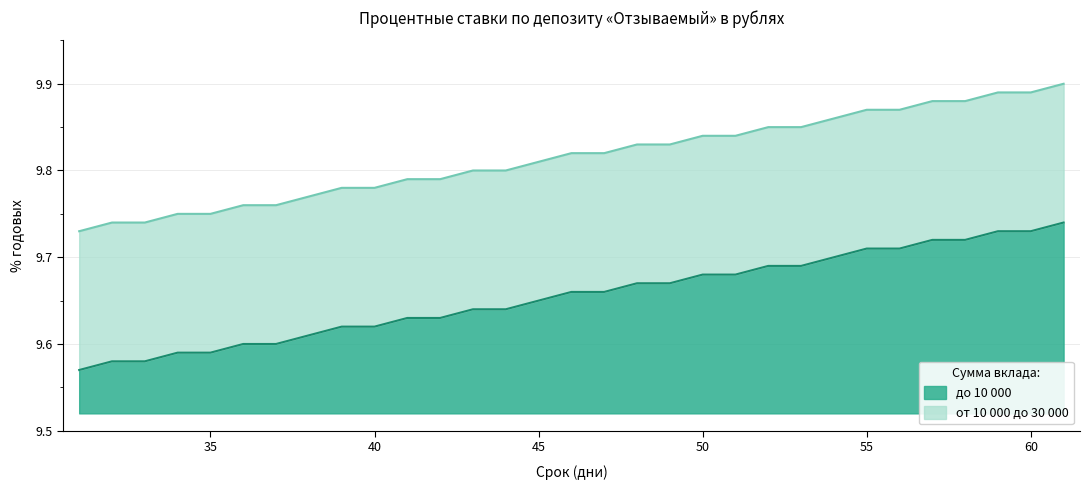

What is the sum of all до 10 000 values?

299.3